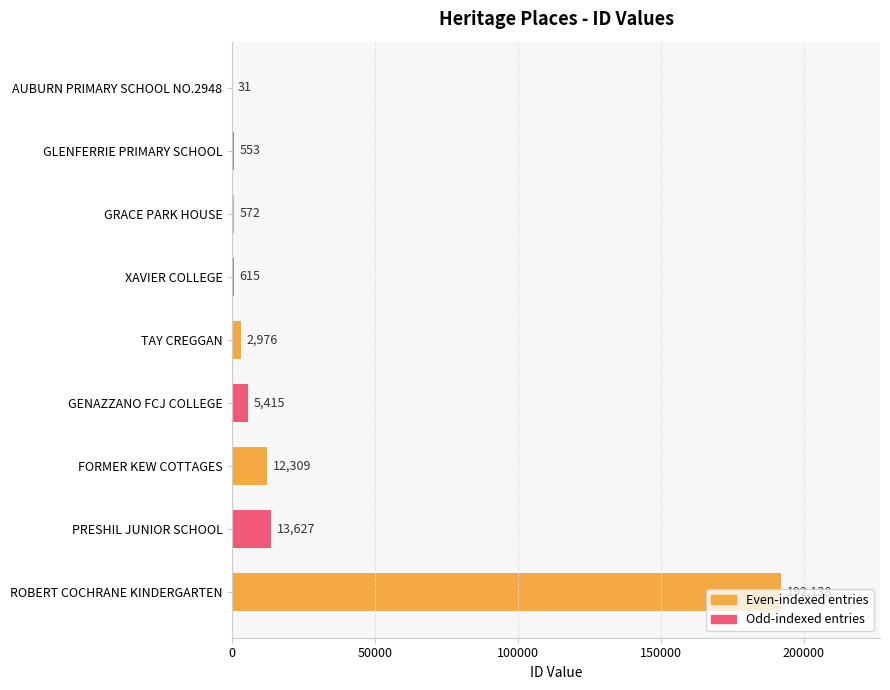

At which label is the value closest to 96084?

PRESHIL JUNIOR SCHOOL